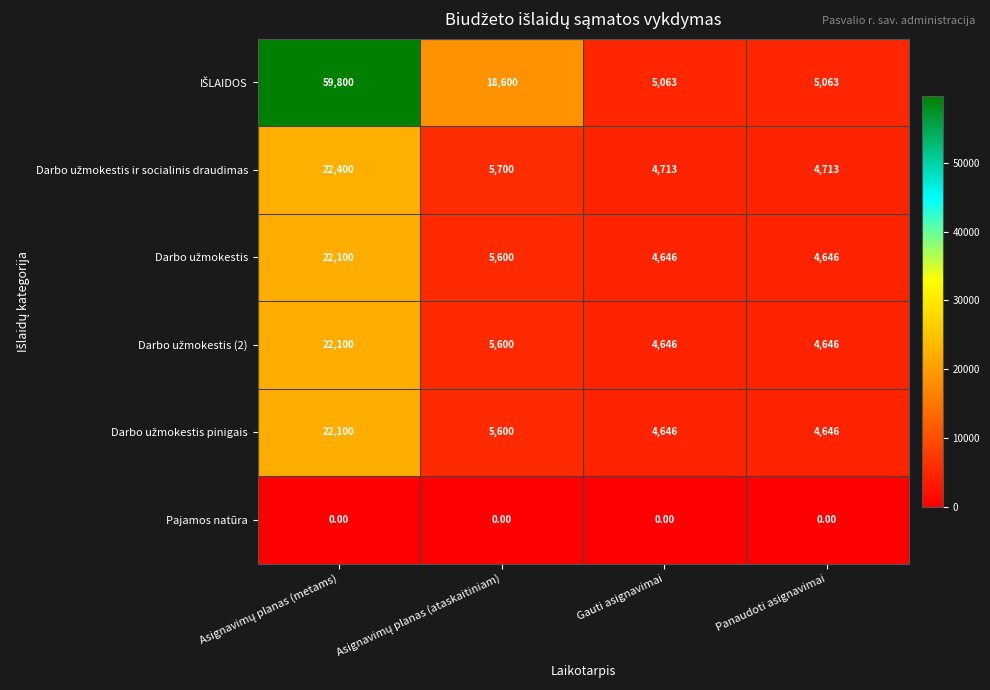

What is the maximum value shown in the chart?

59800